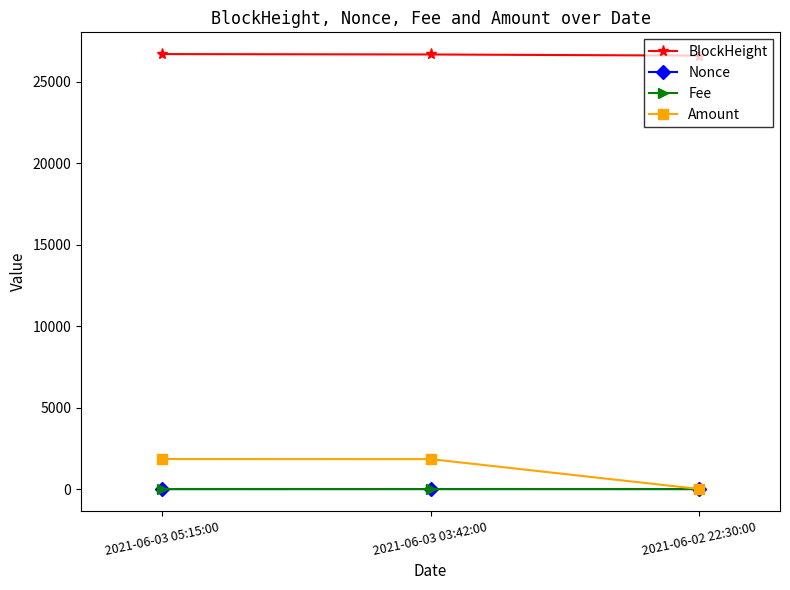

Count the Nonce values in the range 0 to 2.

3